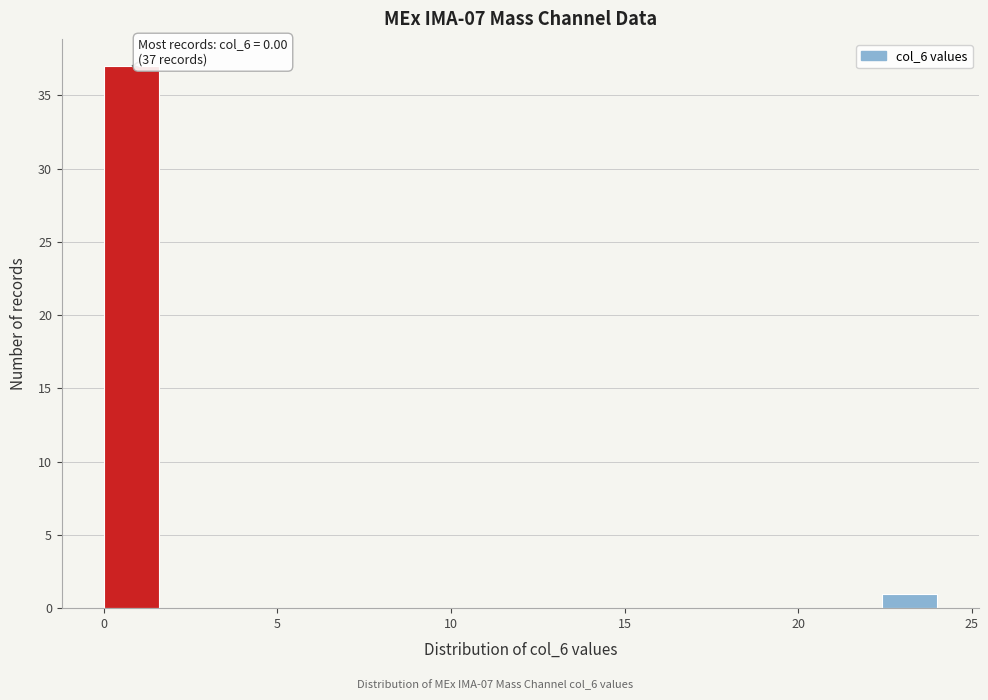

Read against the x-axis, roughly where is the centre of the tallest bar?

1.0